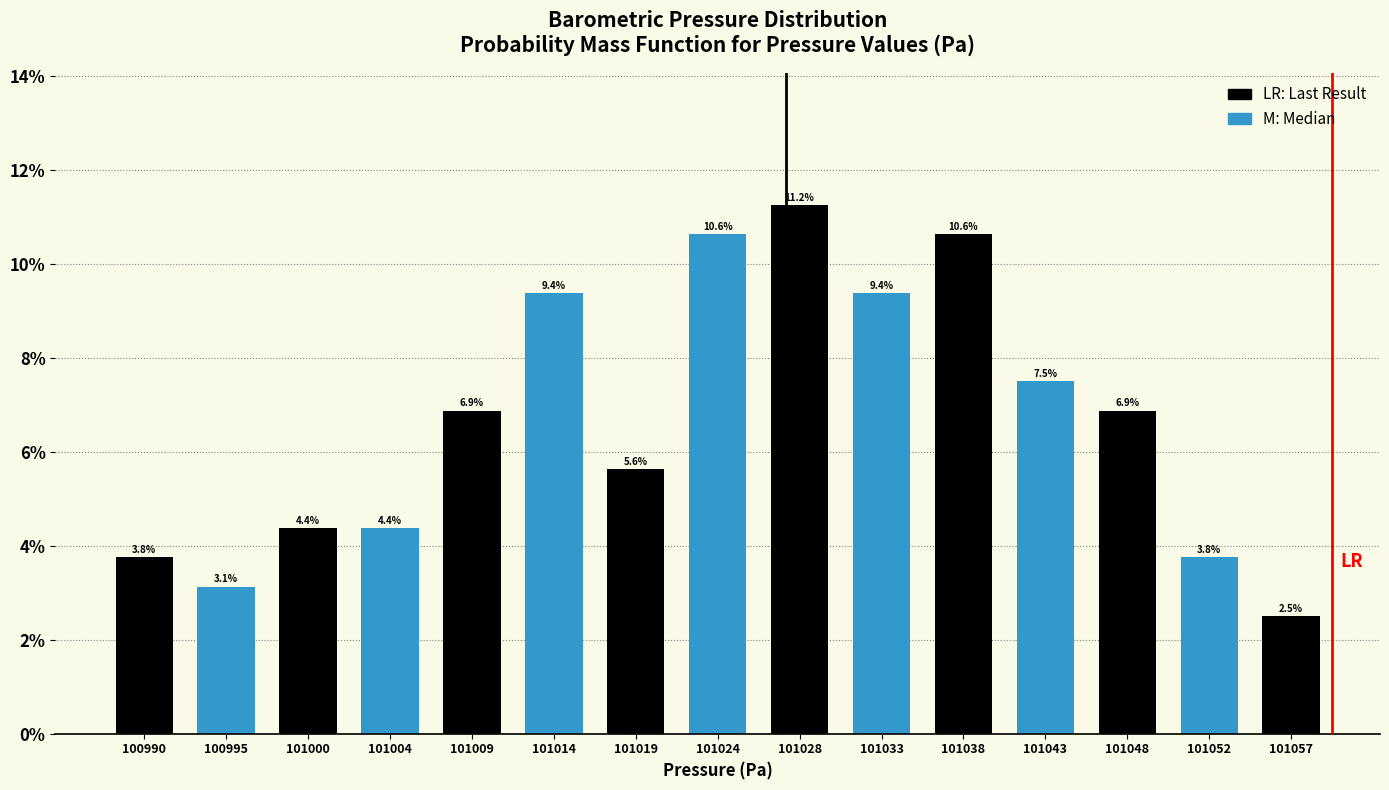

At which label does the data first exceed 6?

101009